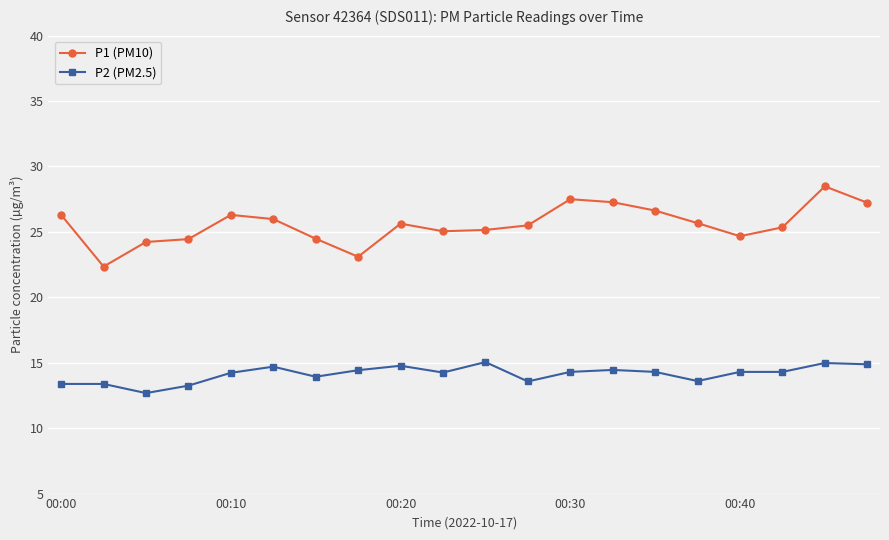

Does the chart display data point markers on the line(s)?

Yes